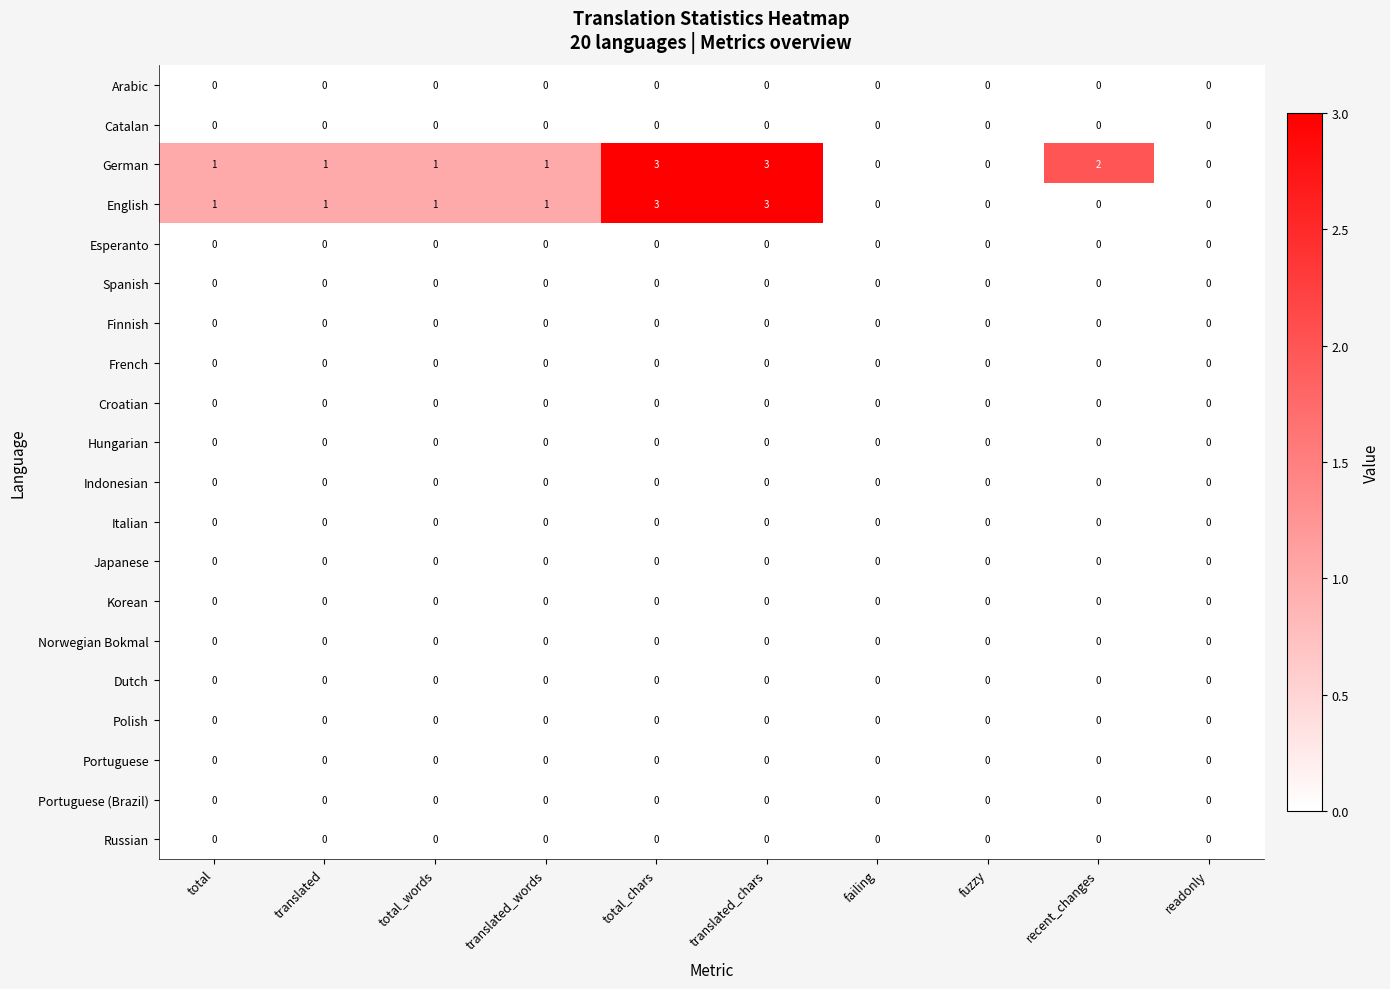

How many values in German are above zero?

7